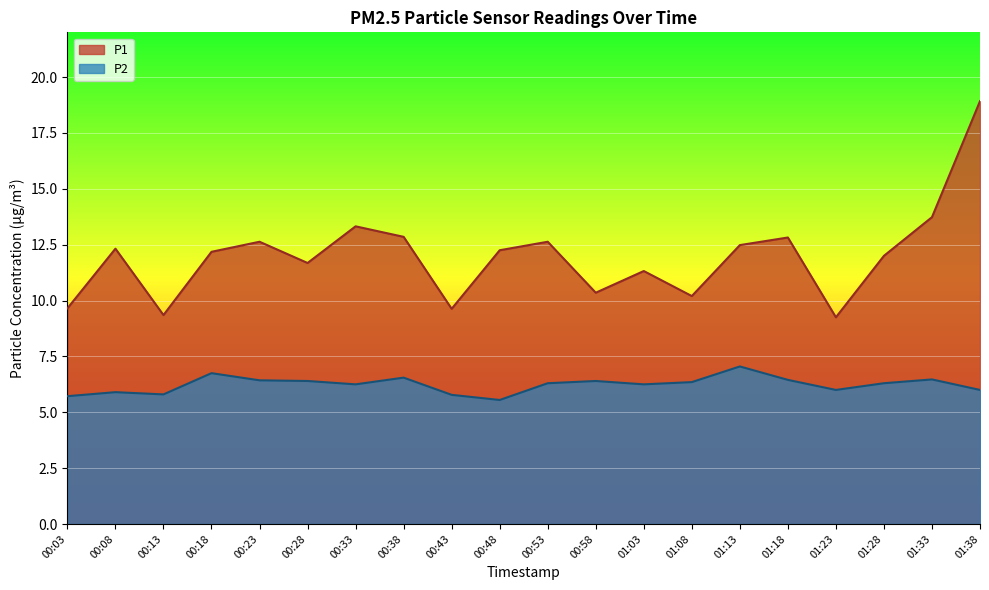

What is the label of the 20th point from the right?

00:03